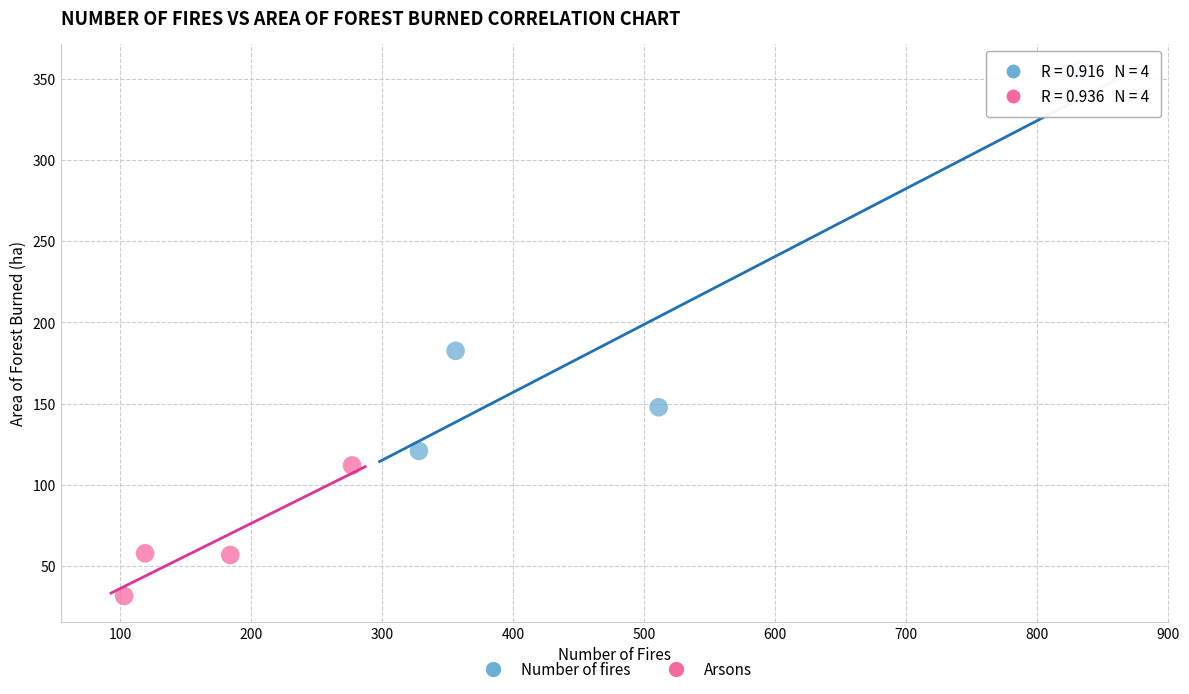

What are all the series names shown in the legend?

Number of fires, Arsons